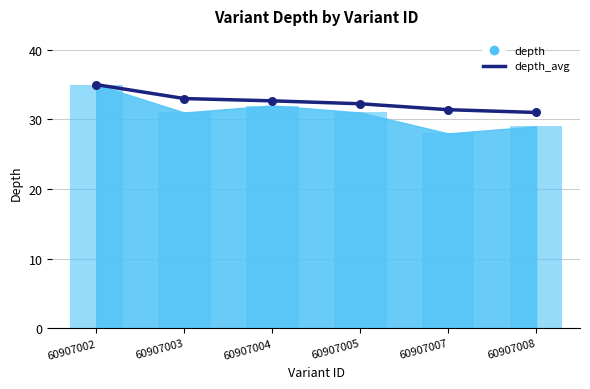

Which has a higher value, 60907005 or 60907002?

60907002